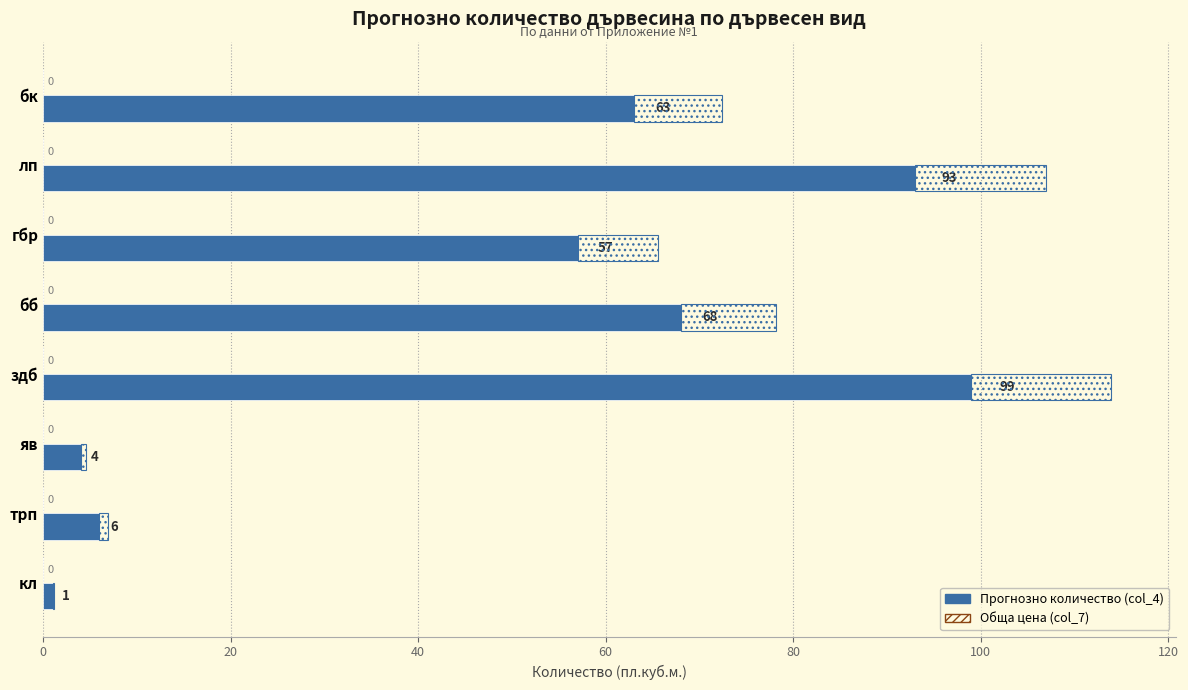

What is the minimum value for Прогнозно количество (col_4)?

1.0